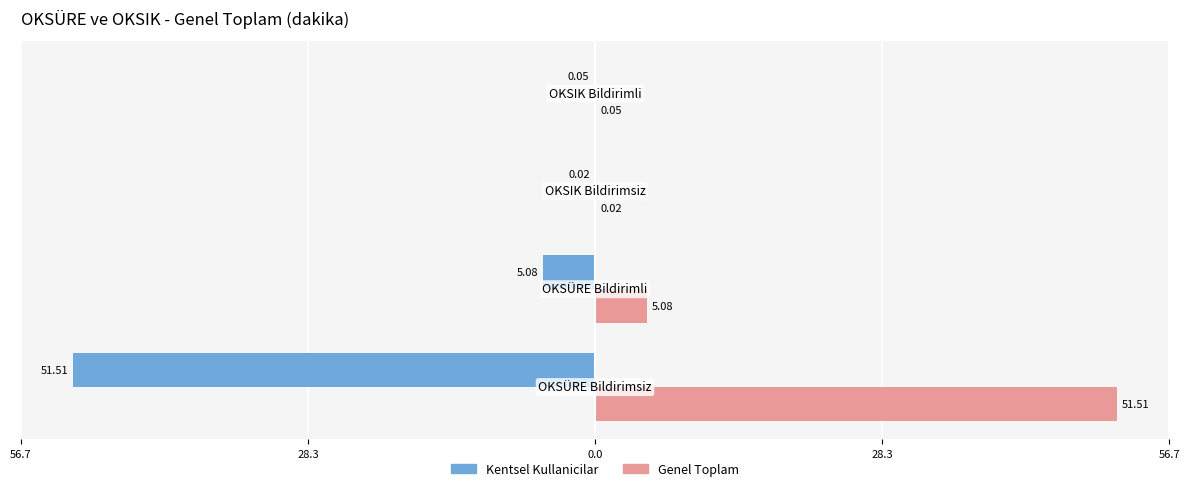

Reading left to right, what are all the values shown in this chart?

Kentsel Kullanicilar: -51.5	-5.1	-0.0	-0.1
Genel Toplam: 51.5	5.1	0.0	0.1